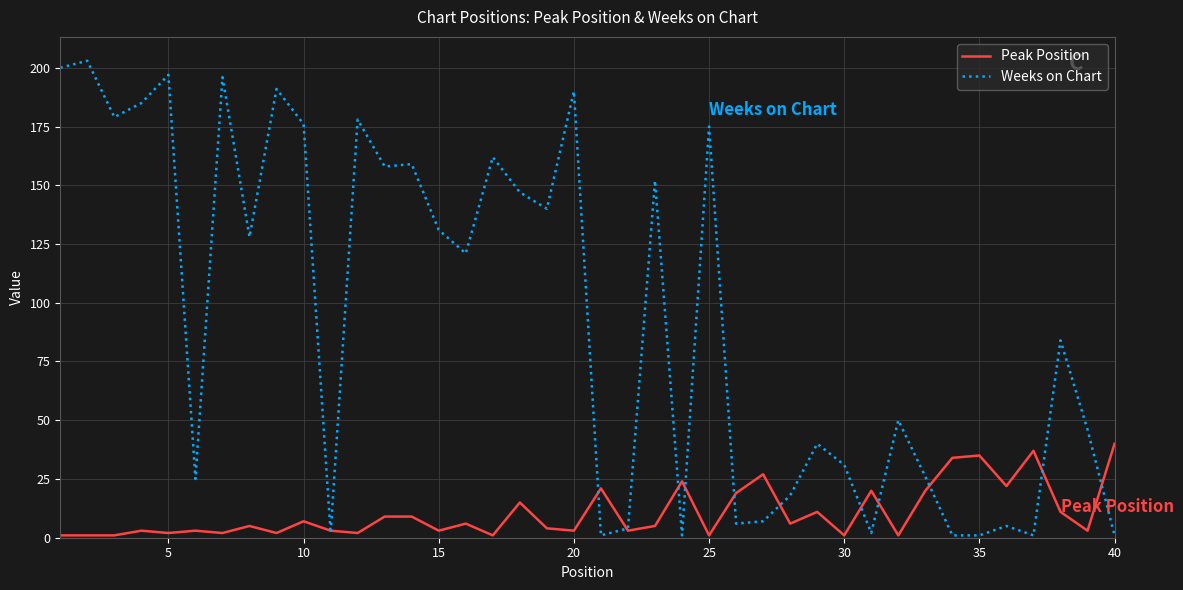

Does the chart have visible grid lines?

Yes